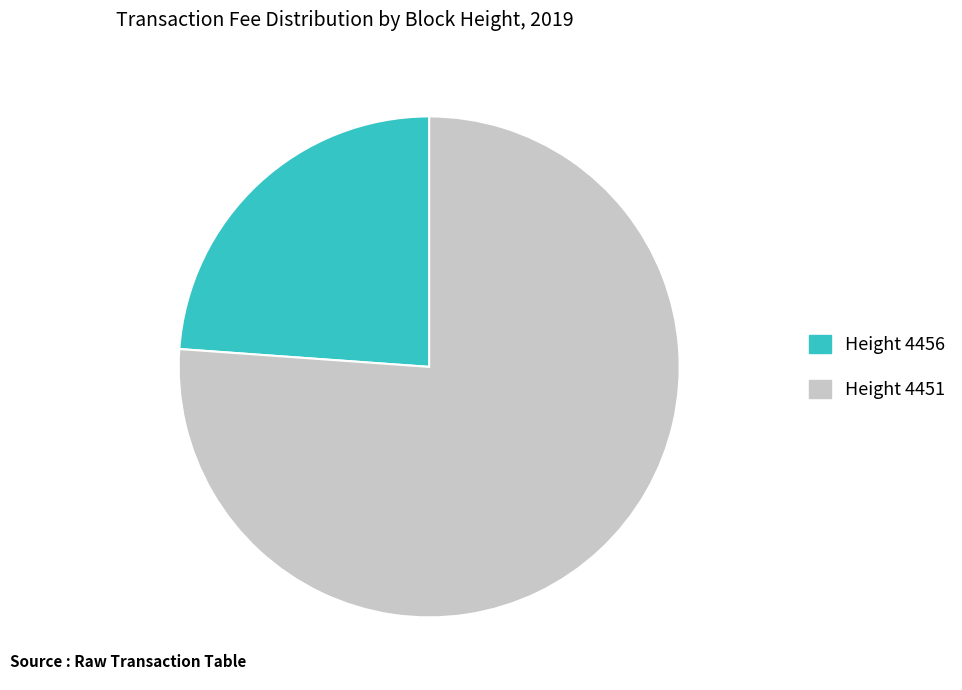

Is there a majority slice in this chart?

Yes